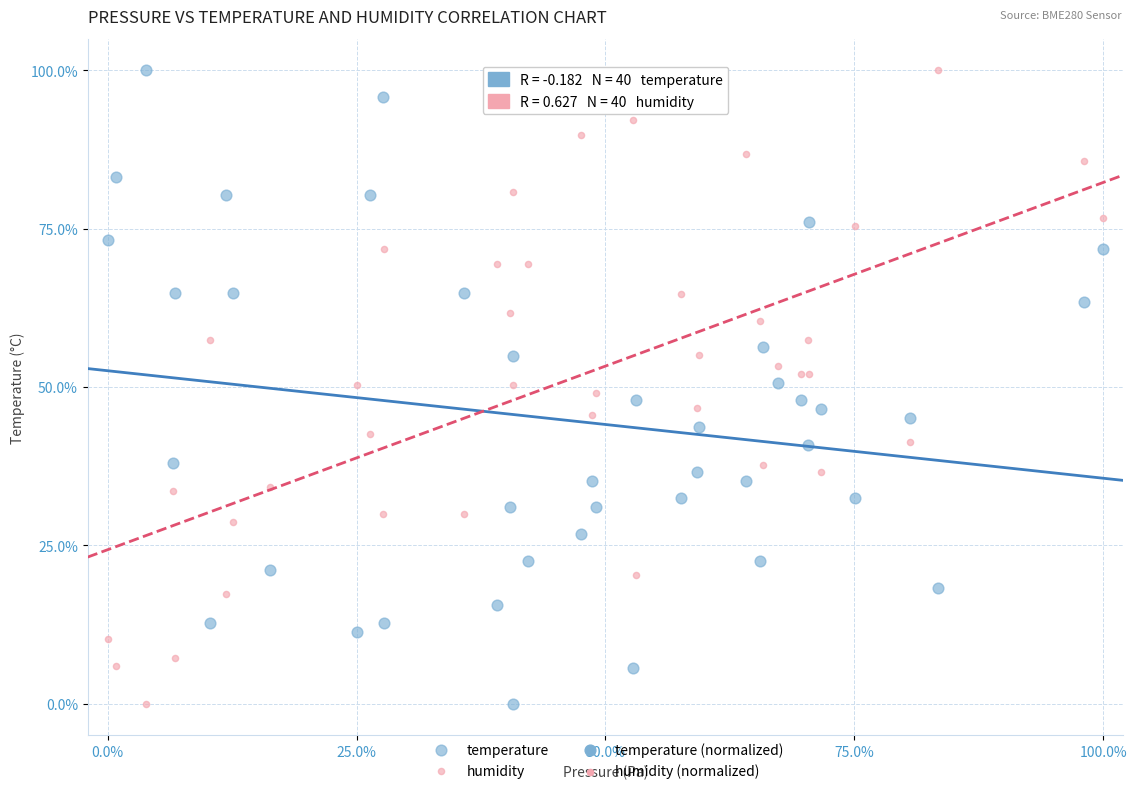

What is the X range (max minus min) for the scatter plot?

100.0